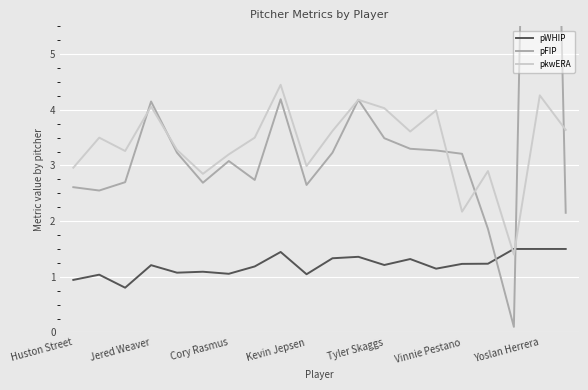

How many interior local peaks does the pkwERA series have?

7